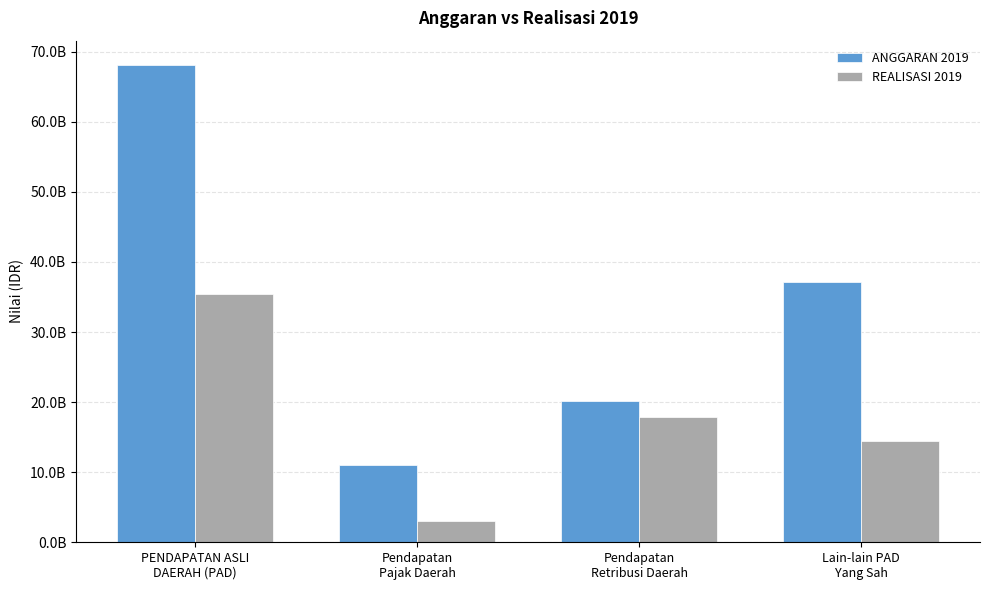

What is the difference between the second highest and second lowest values in the REALISASI 2019 series?

3546951548.0